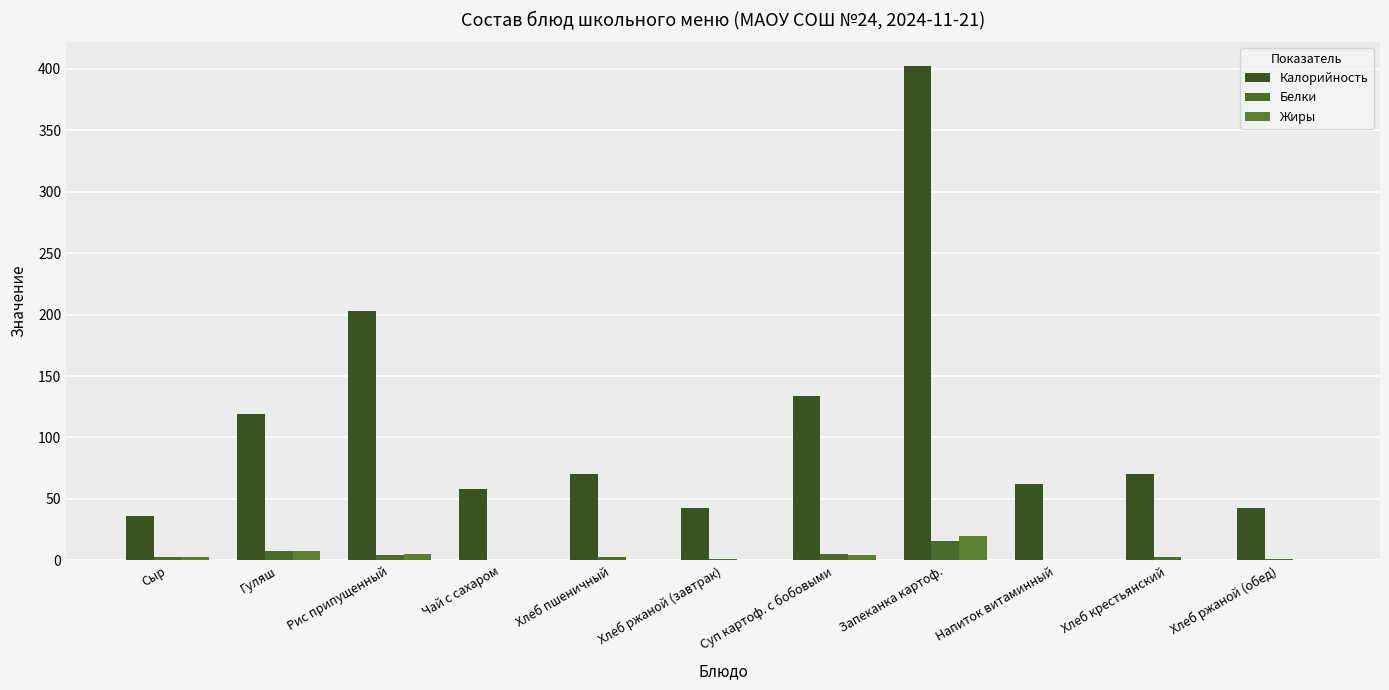

The value of Калорийность at Запеканка картоф. is 402.0. True or false?

True